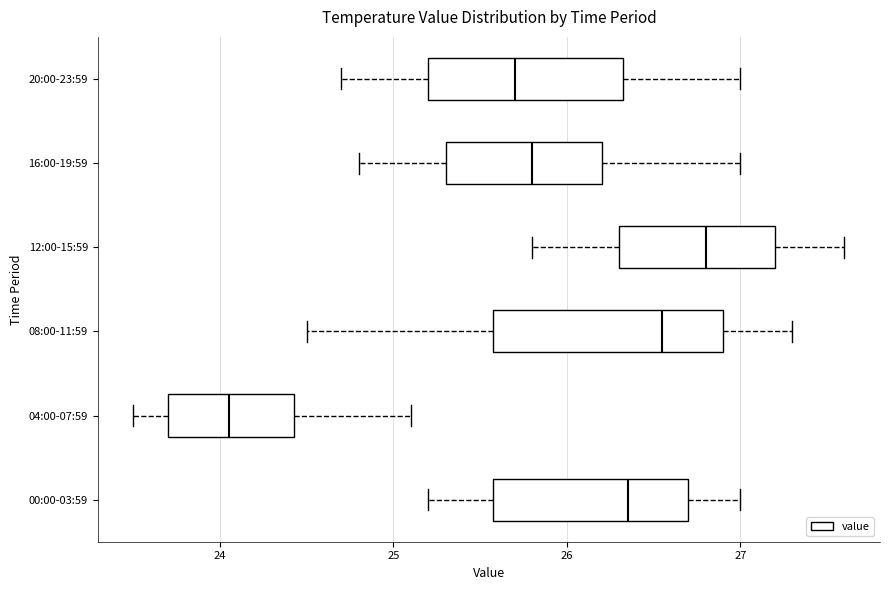

Where is the right edge of the box for 16:00-19:59 on the x-axis? The values are not printed on the chart, so give them approximately, as read against the axis.

26.2